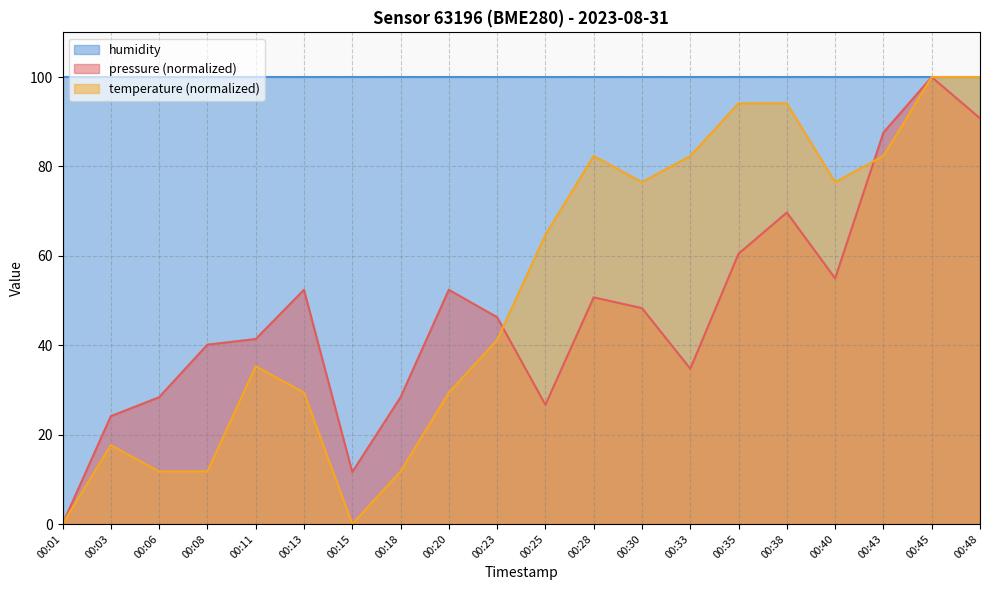

True or false: temperature and pressure cross at least once.

True